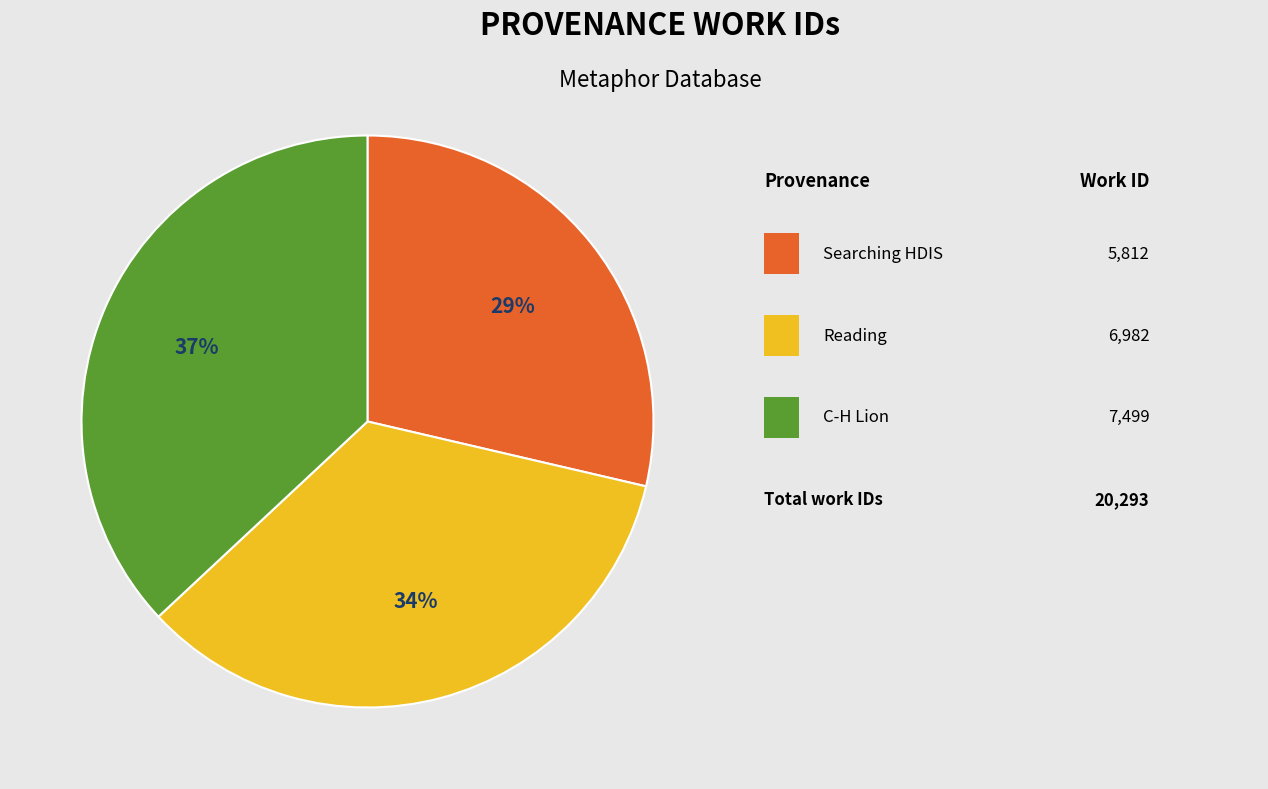

Is there a majority slice in this chart?

No